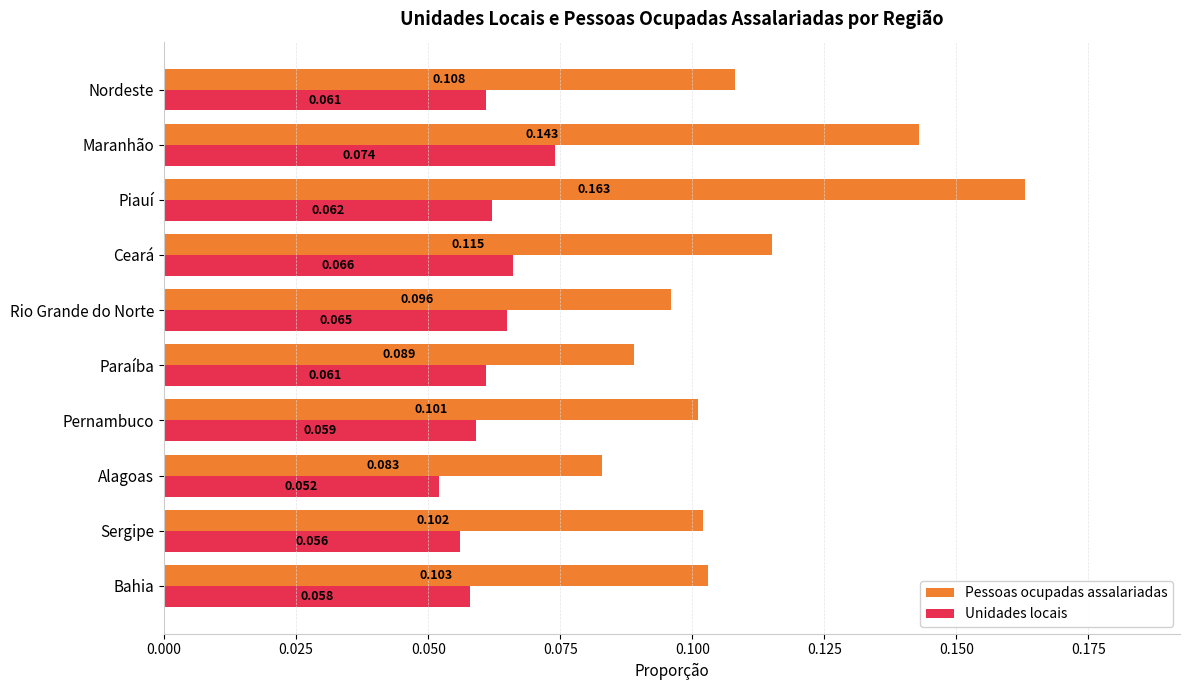

At which label is Unidades locais closest to 0?

Alagoas